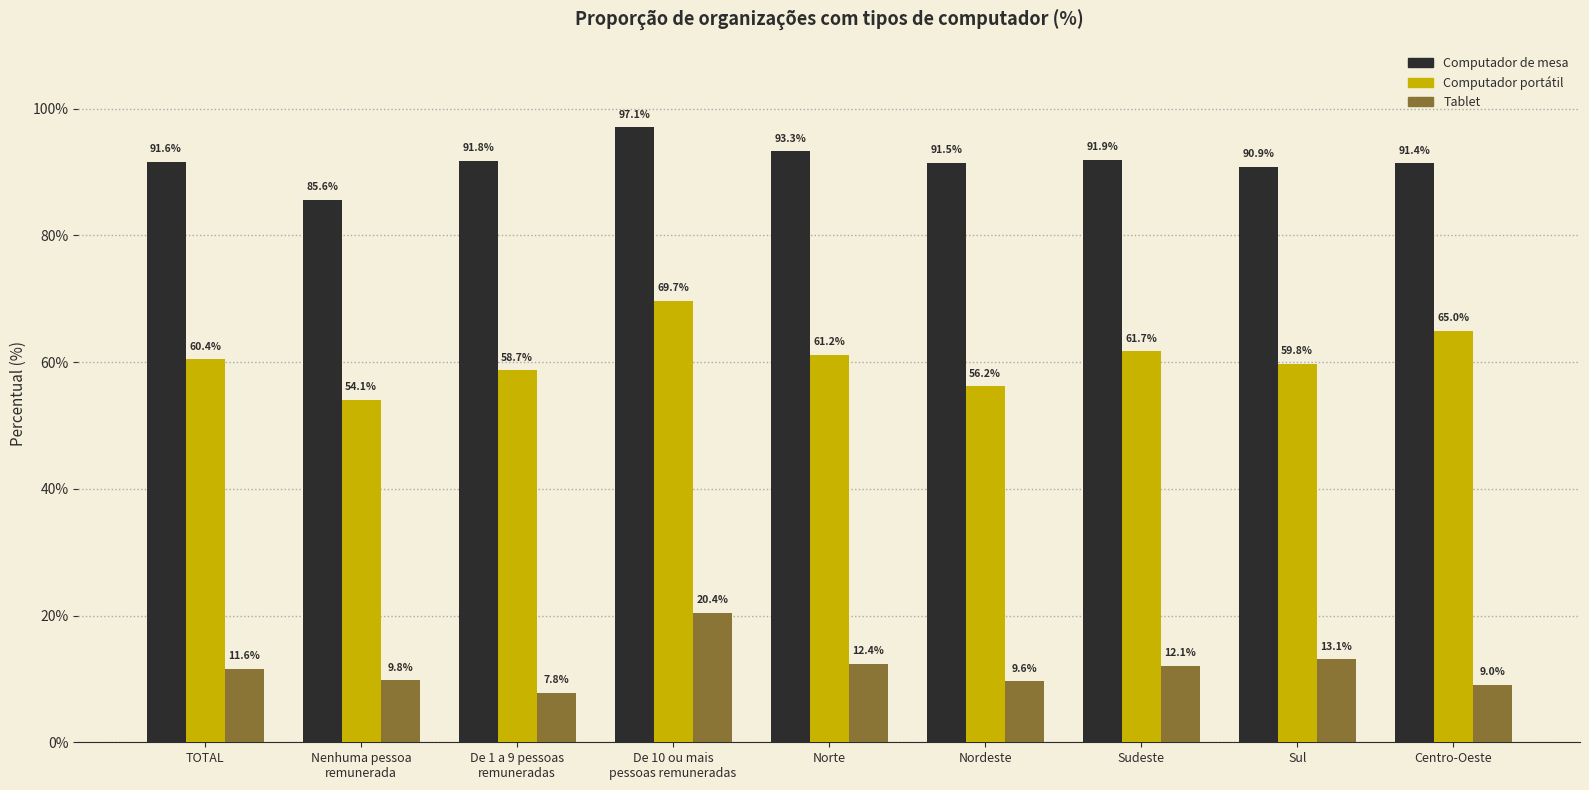

Is it true that Tablet equals 11.6 at TOTAL?

True